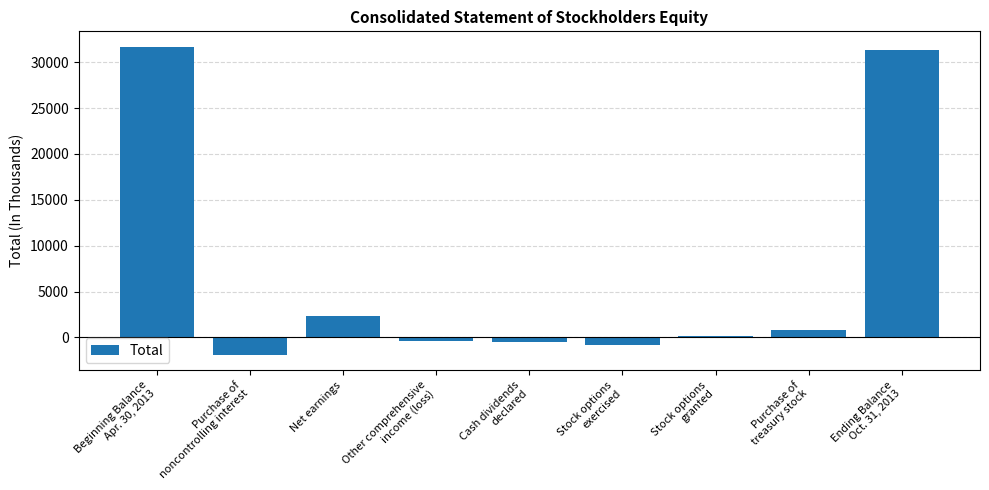

Between Other comprehensive
income (loss) and Purchase of
noncontrolling interest, which is larger?

Other comprehensive
income (loss)